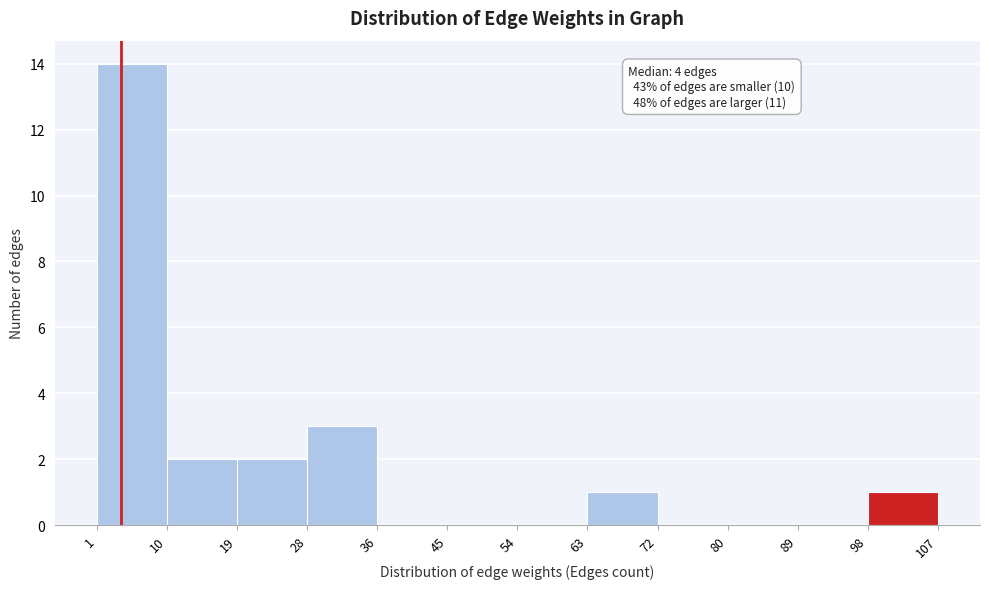

Which range on the x-axis has the tallest bar?

1 to 10